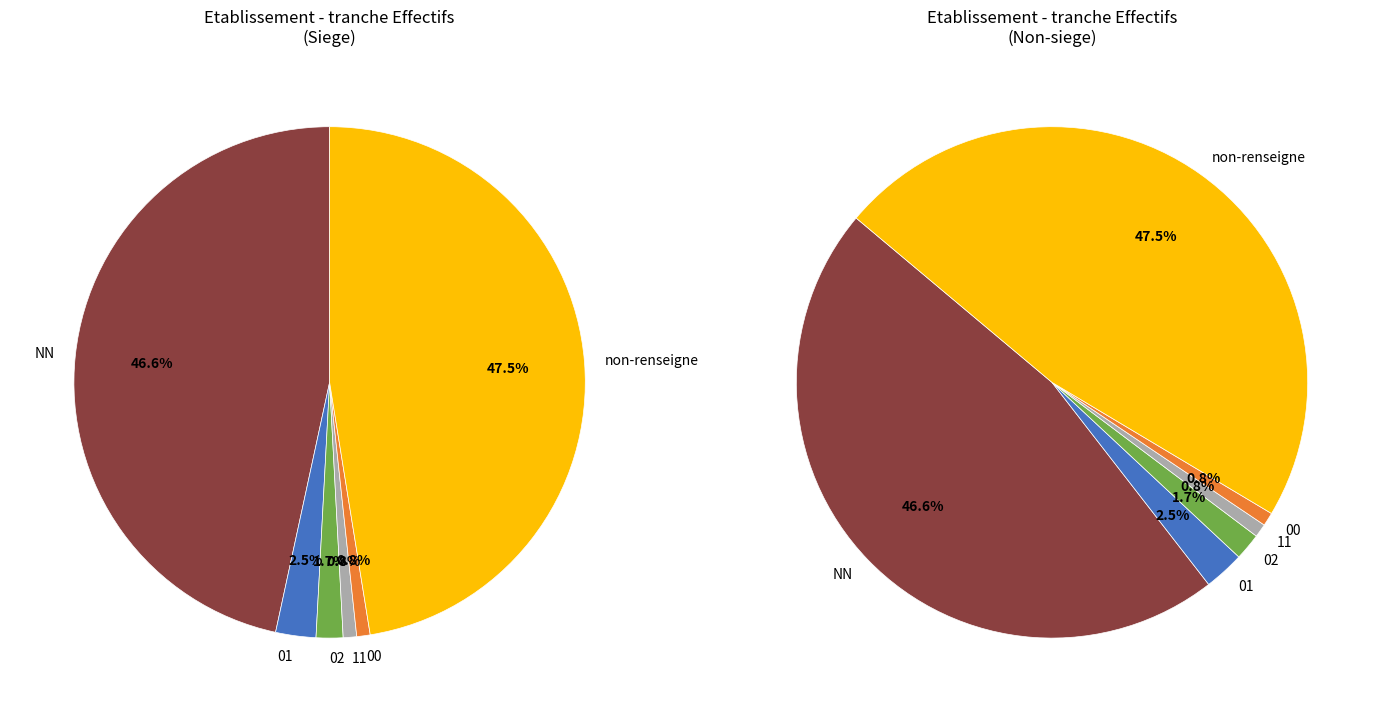

To the nearest percent, what is the combined percentage of  and NN?

94%